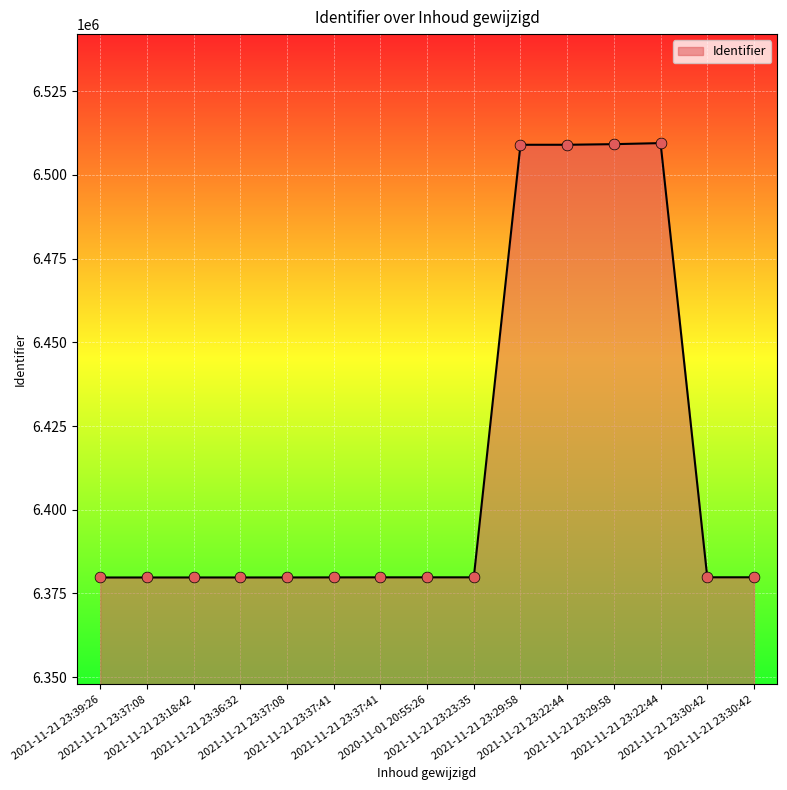

What is the ratio of the value at 2021-11-21 23:29:58 to the value at 2021-11-21 23:22:44?

1.0